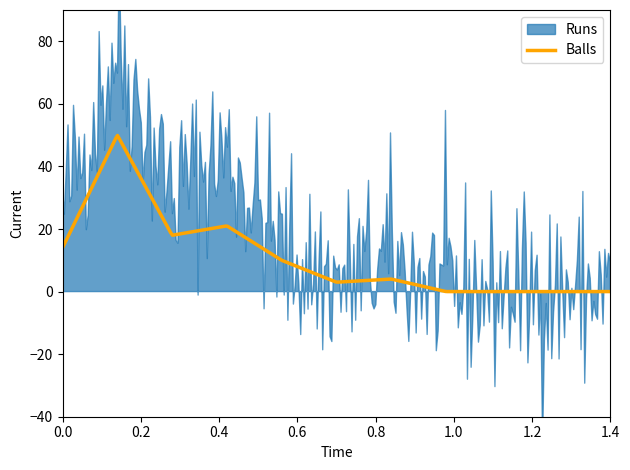

What is the highest value of the Balls series?

49.9